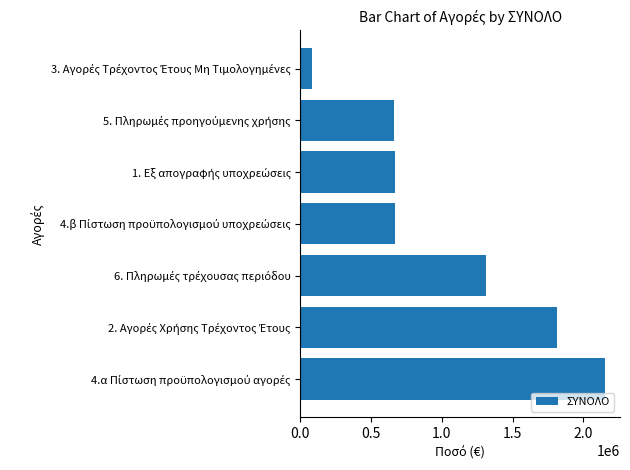

What is the maximum value shown in the chart?

2151624.9